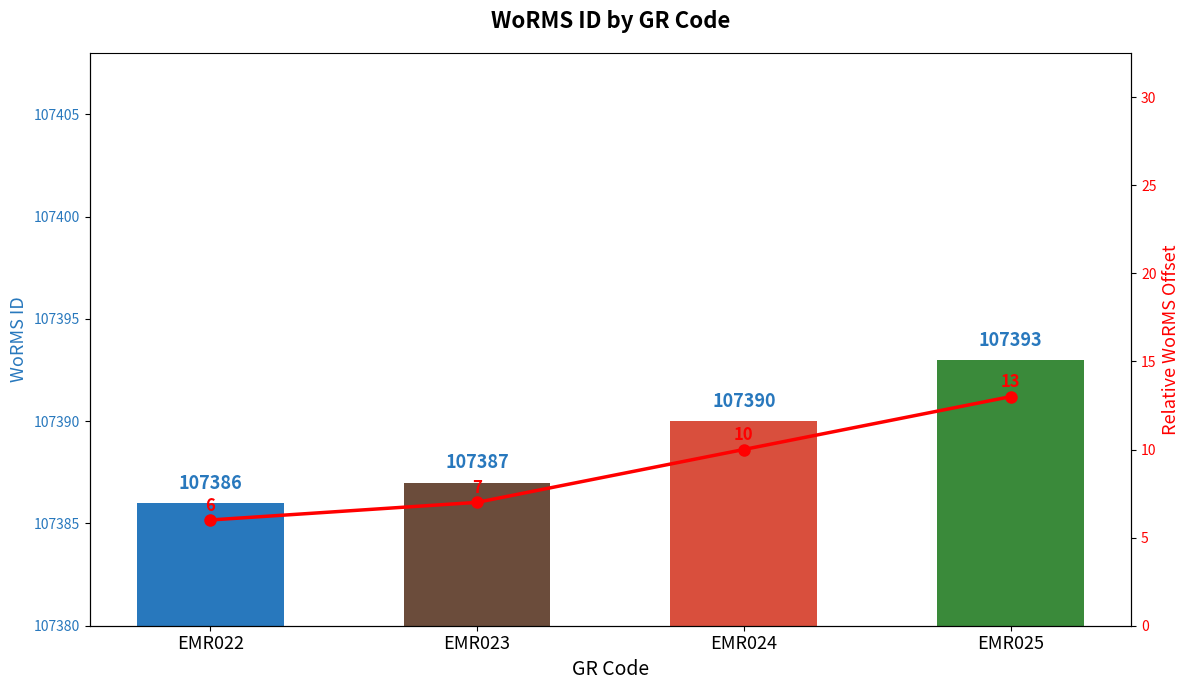

At which label is Relative Offset closest to 9?

EMR024